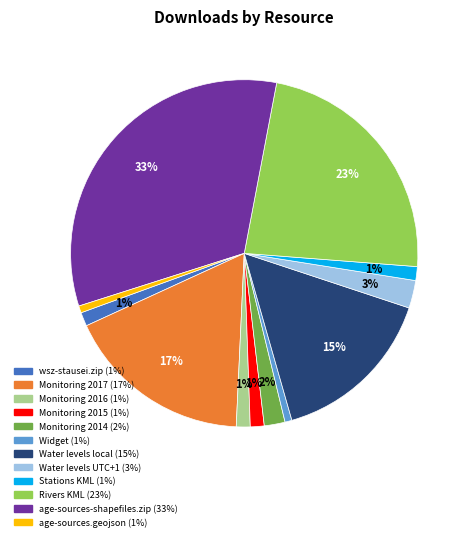

Is there a majority slice in this chart?

No